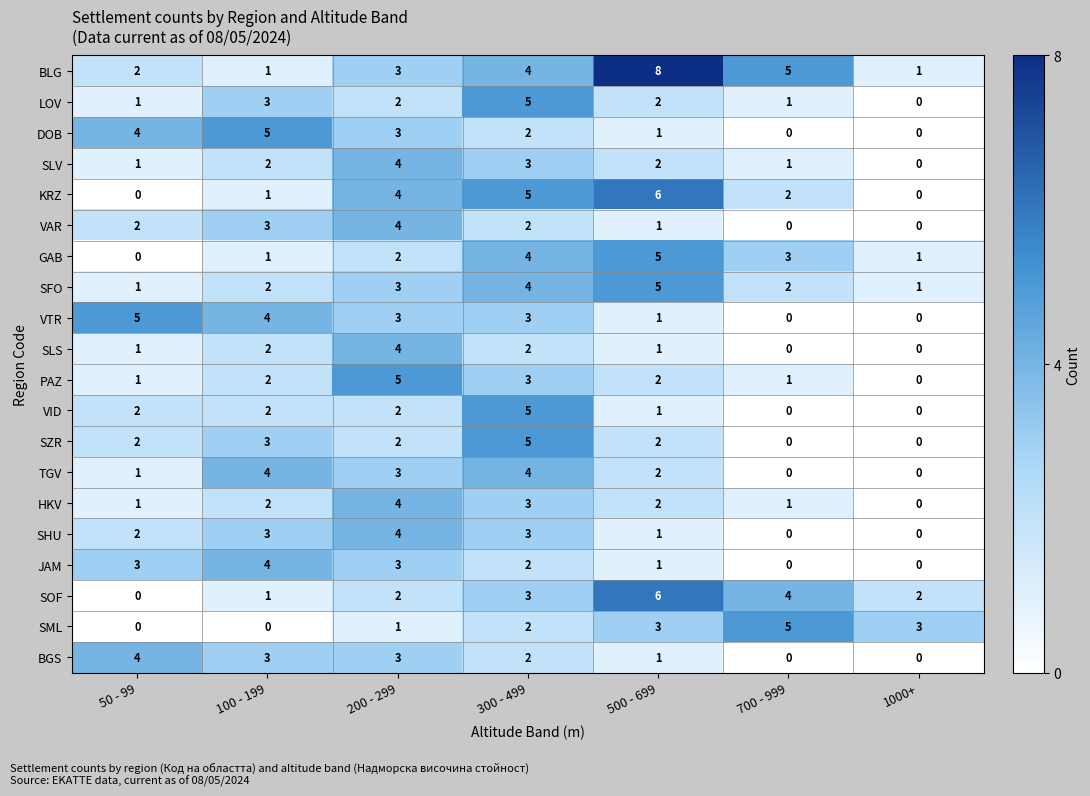

What is the sum of all SHU values?

13